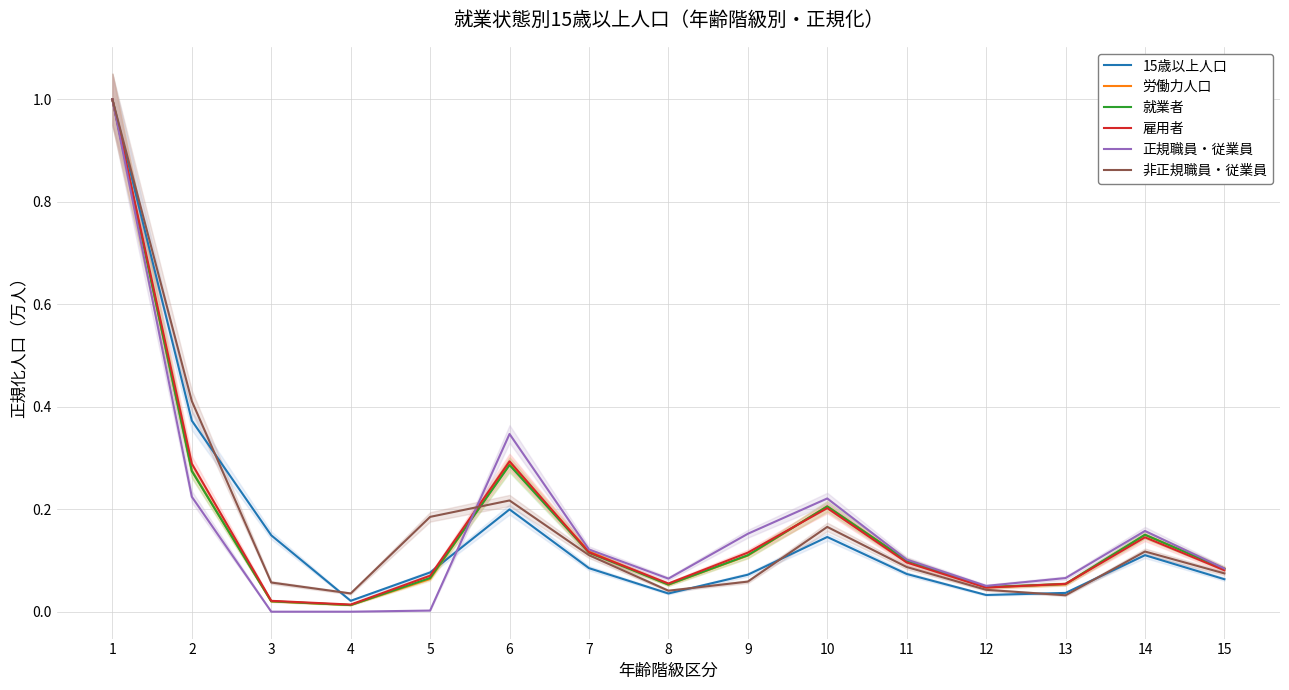

Reading left to right, extract all data points from this chart.

15歳以上人口: 1=1.0	2=0.4	3=0.1	4=0.0	5=0.1	6=0.2	7=0.1	8=0.0	9=0.1	10=0.1	11=0.1	12=0.0	13=0.0	14=0.1	15=0.1
労働力人口: 1=1.0	2=0.3	3=0.0	4=0.0	5=0.1	6=0.3	7=0.1	8=0.1	9=0.1	10=0.2	11=0.1	12=0.0	13=0.1	14=0.1	15=0.1
就業者: 1=1.0	2=0.3	3=0.0	4=0.0	5=0.1	6=0.3	7=0.1	8=0.1	9=0.1	10=0.2	11=0.1	12=0.0	13=0.1	14=0.2	15=0.1
雇用者: 1=1.0	2=0.3	3=0.0	4=0.0	5=0.1	6=0.3	7=0.1	8=0.1	9=0.1	10=0.2	11=0.1	12=0.0	13=0.1	14=0.1	15=0.1
正規職員・従業員: 1=1.0	2=0.2	3=0.0	4=0.0	5=0.0	6=0.3	7=0.1	8=0.1	9=0.2	10=0.2	11=0.1	12=0.1	13=0.1	14=0.2	15=0.1
非正規職員・従業員: 1=1.0	2=0.4	3=0.1	4=0.0	5=0.2	6=0.2	7=0.1	8=0.0	9=0.1	10=0.2	11=0.1	12=0.0	13=0.0	14=0.1	15=0.1